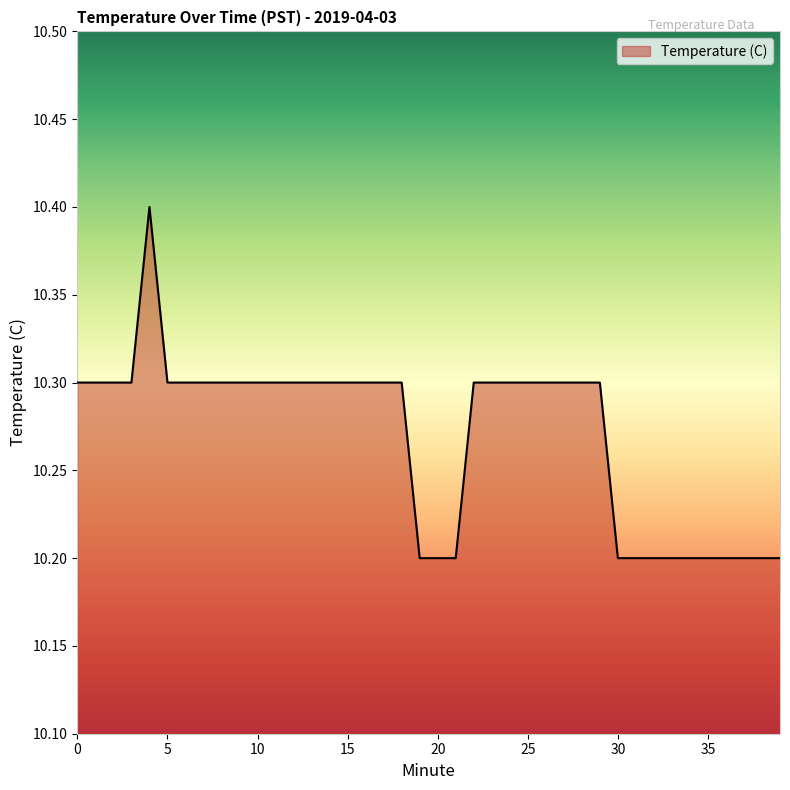

What is the maximum value shown in the chart?

10.4